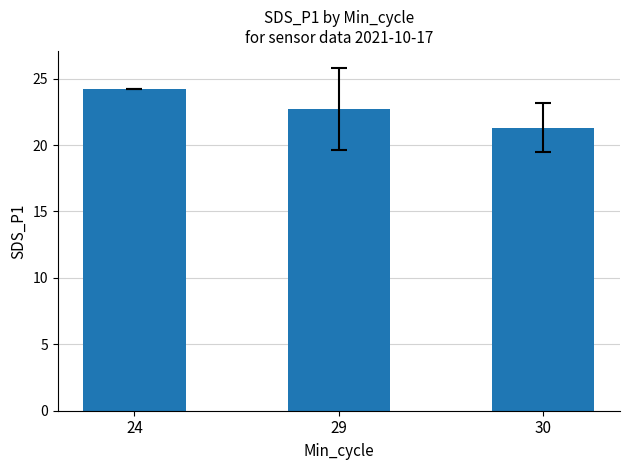

What is the value of the 3rd bar from the left?

21.3